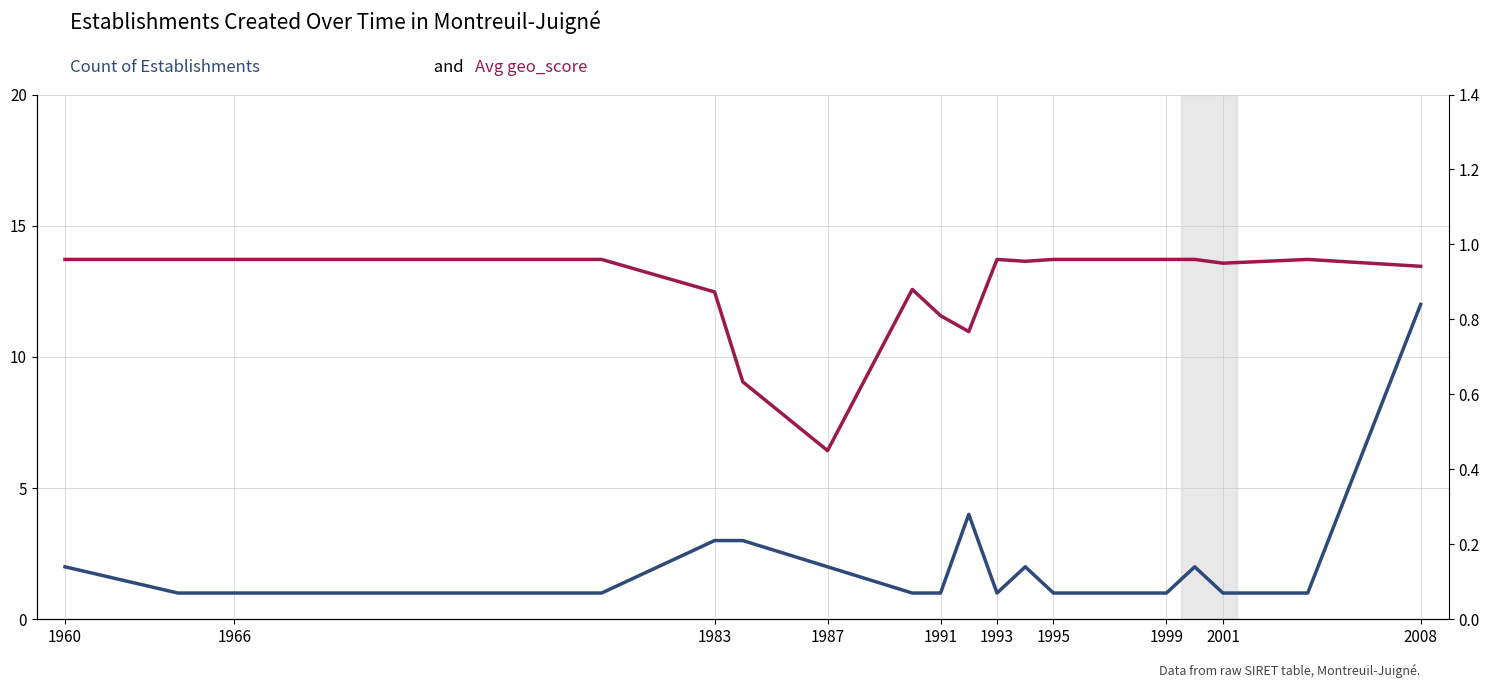

Reading right to left, extract all data points from this chart.

Count of Establishments: 12.0	1.0	1.0	2.0	1.0	1.0	1.0	2.0	1.0	4.0	1.0	1.0	2.0	3.0	3.0	1.0	1.0	1.0	2.0
Avg geo_score: 0.9	1.0	0.9	1.0	1.0	1.0	1.0	1.0	1.0	0.8	0.8	0.9	0.4	0.6	0.9	1.0	1.0	1.0	1.0